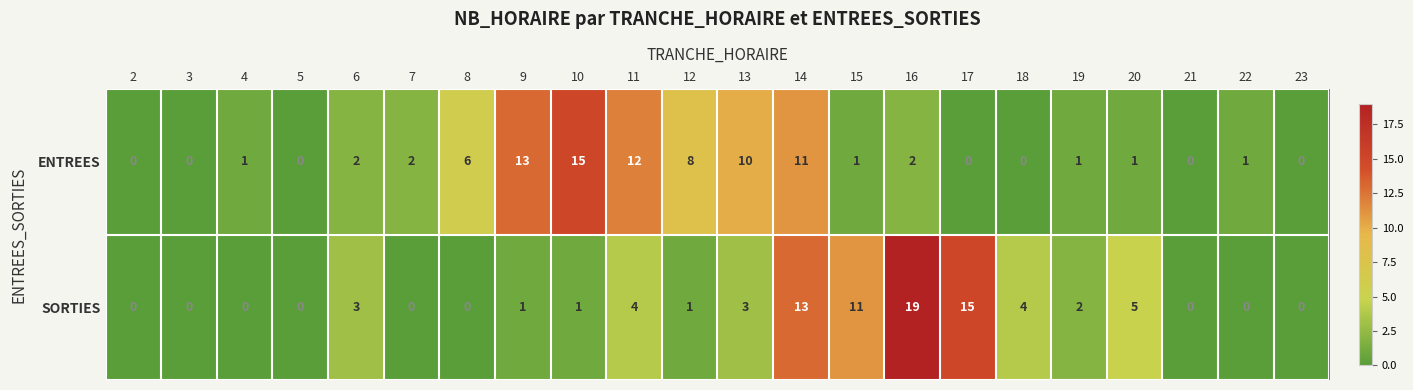

Rank the series at 11 from lowest to highest value.

SORTIES, ENTREES